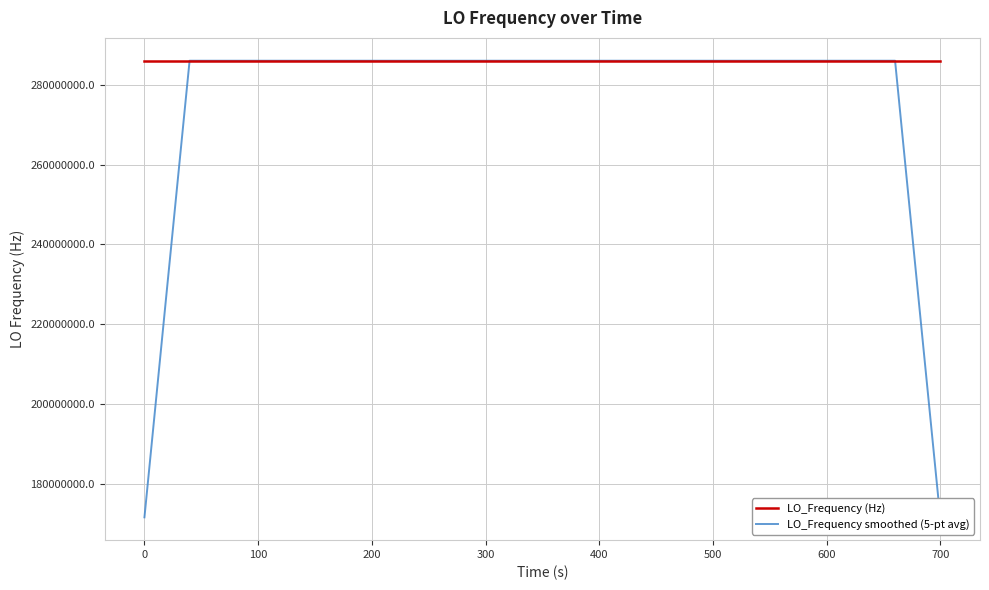

List the series in order of their overall mean, highest first.

LO_Frequency (Hz), LO_Frequency smoothed (5-pt avg)